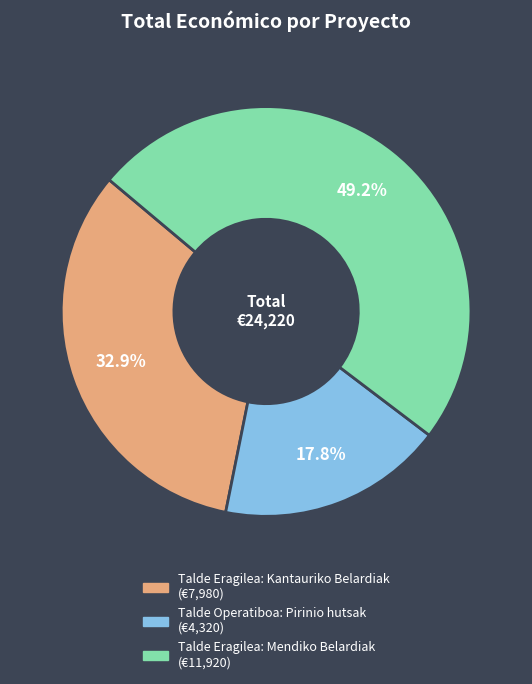

What is the largest slice in the pie chart?

Talde Eragilea: Mendiko Belardiak